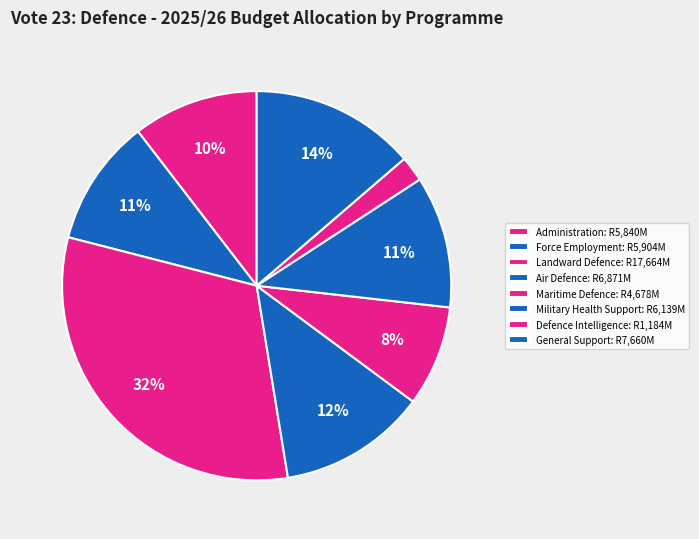

Which category has the smallest portion of the pie?

Defence Intelligence